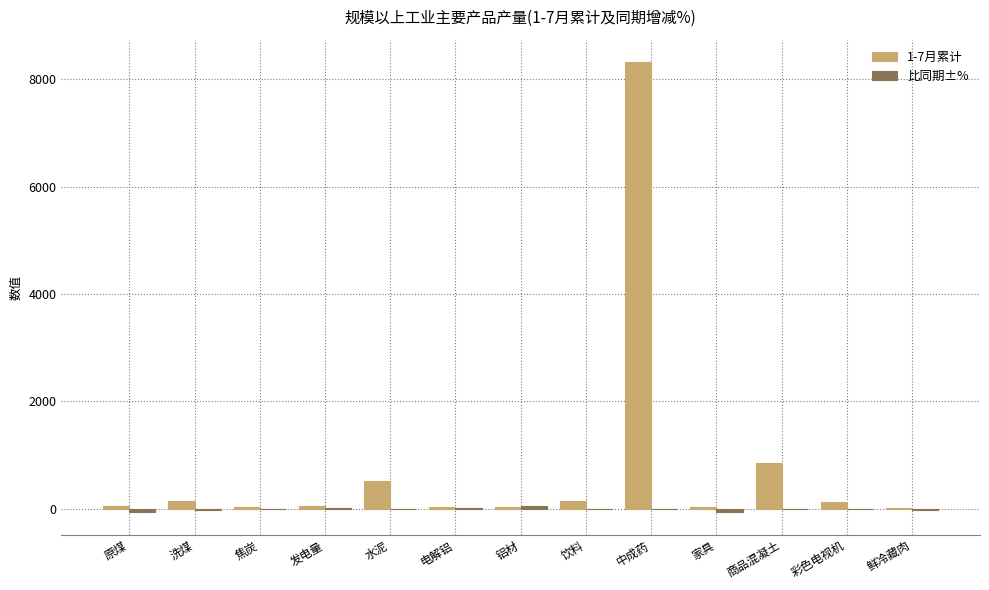

Which series has the largest total across all categories?

1-7月累计